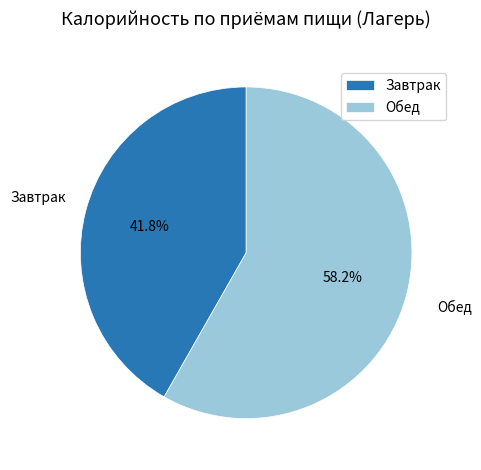

How many slices are in this pie chart?

2